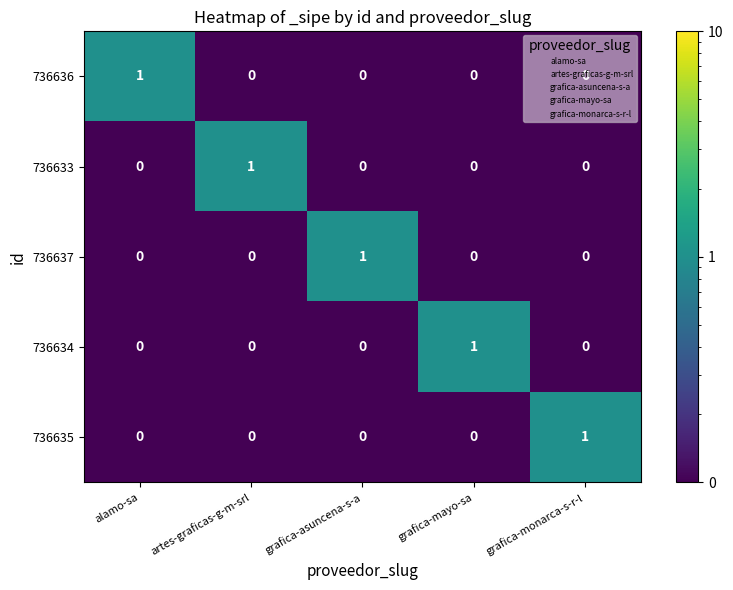

What is the total value across all series at grafica-mayo-sa?

1